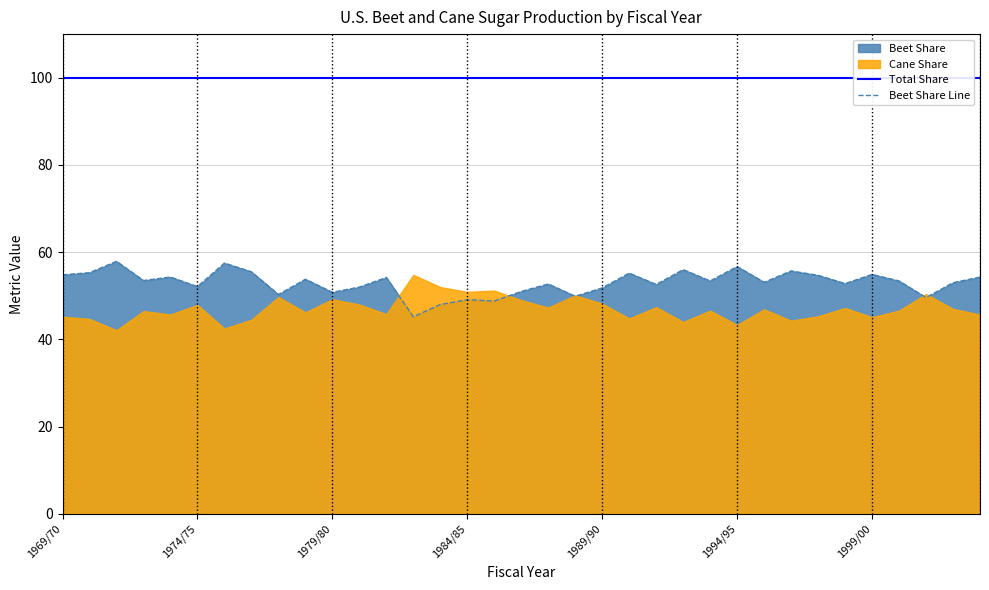

True or false: Beet Share Line and Total Share intersect in this chart.

False